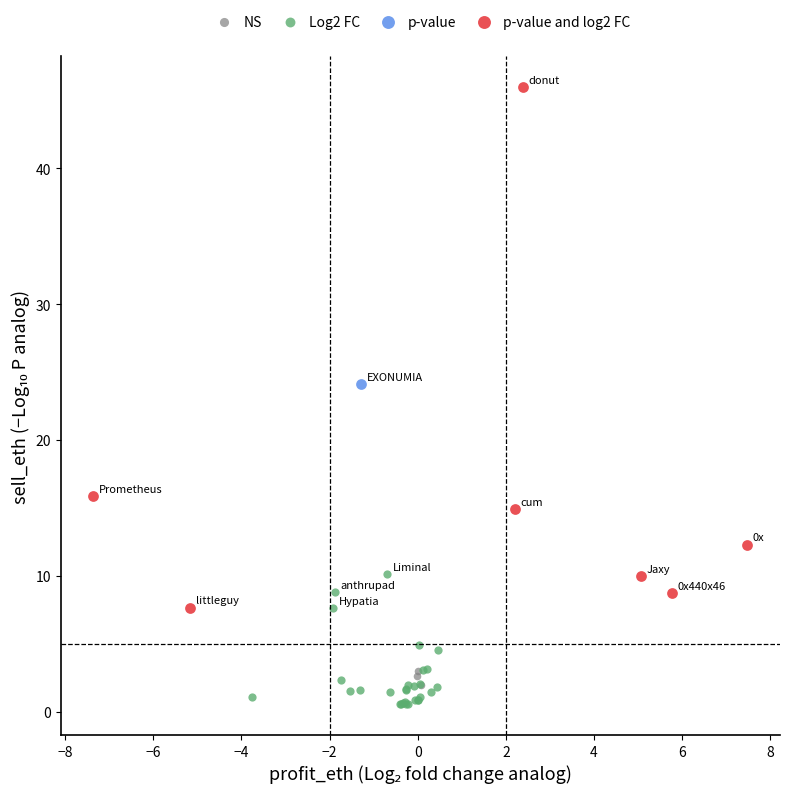

Which series reaches the maximum Y coordinate?

p-value and log2 FC